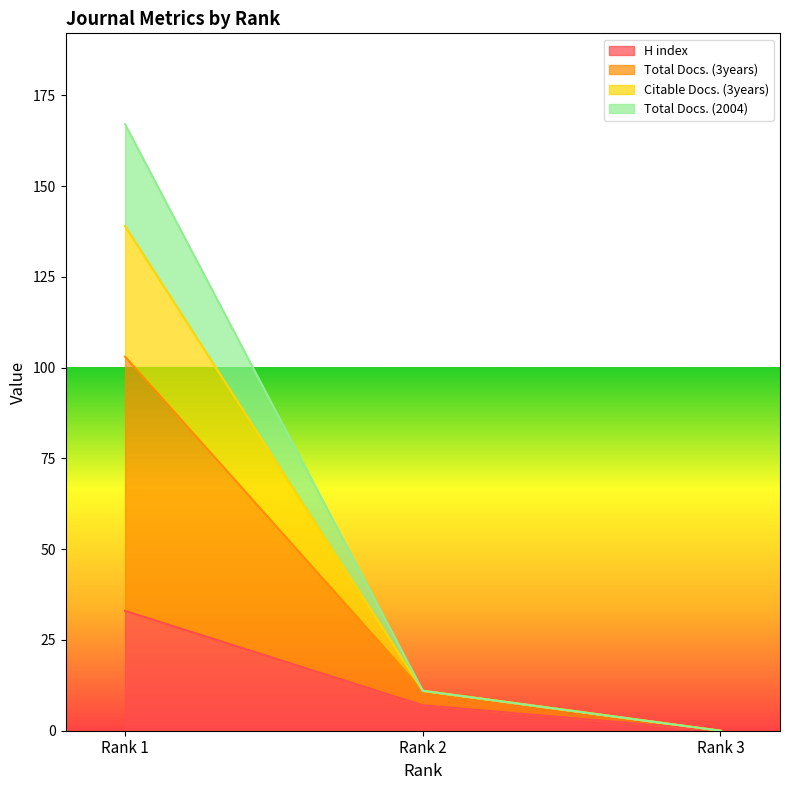

What are all the series names shown in the legend?

H index, Total Docs. (3years), Citable Docs. (3years), Total Docs. (2004)